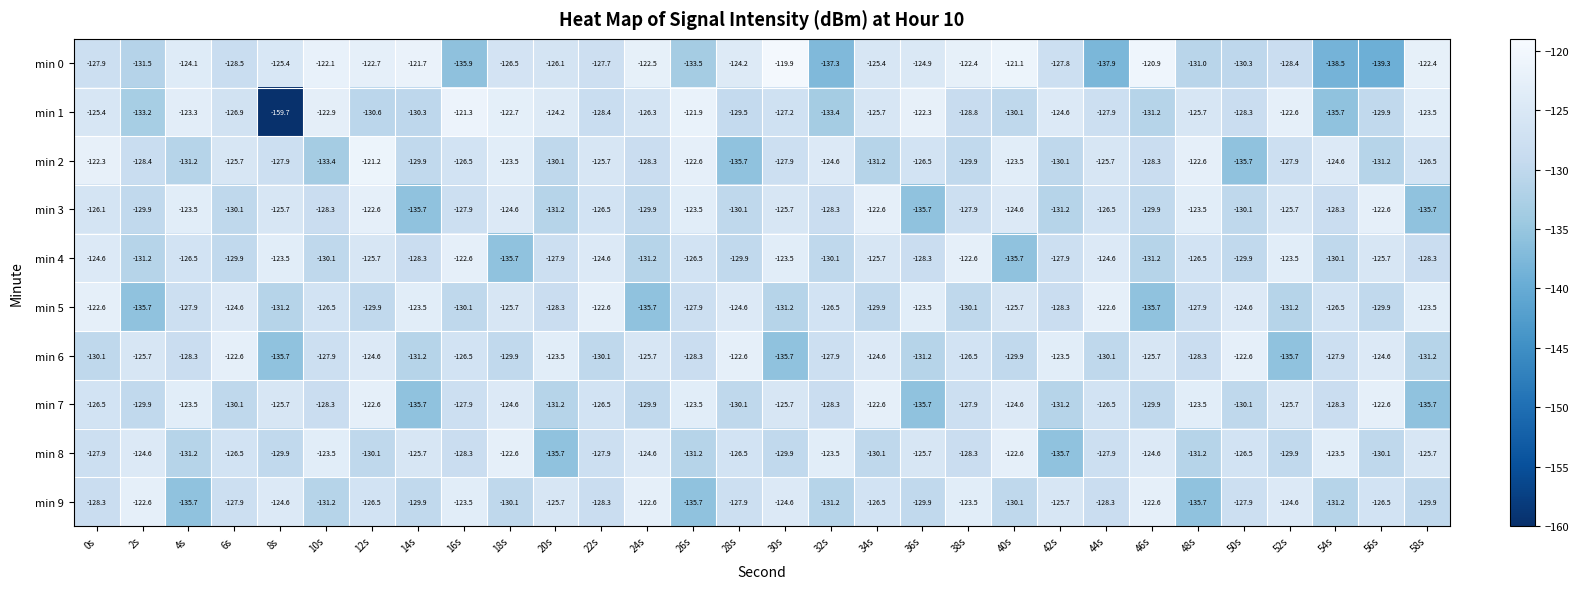

What is the difference between the maximum and minimum values in the min 1 series?

38.4